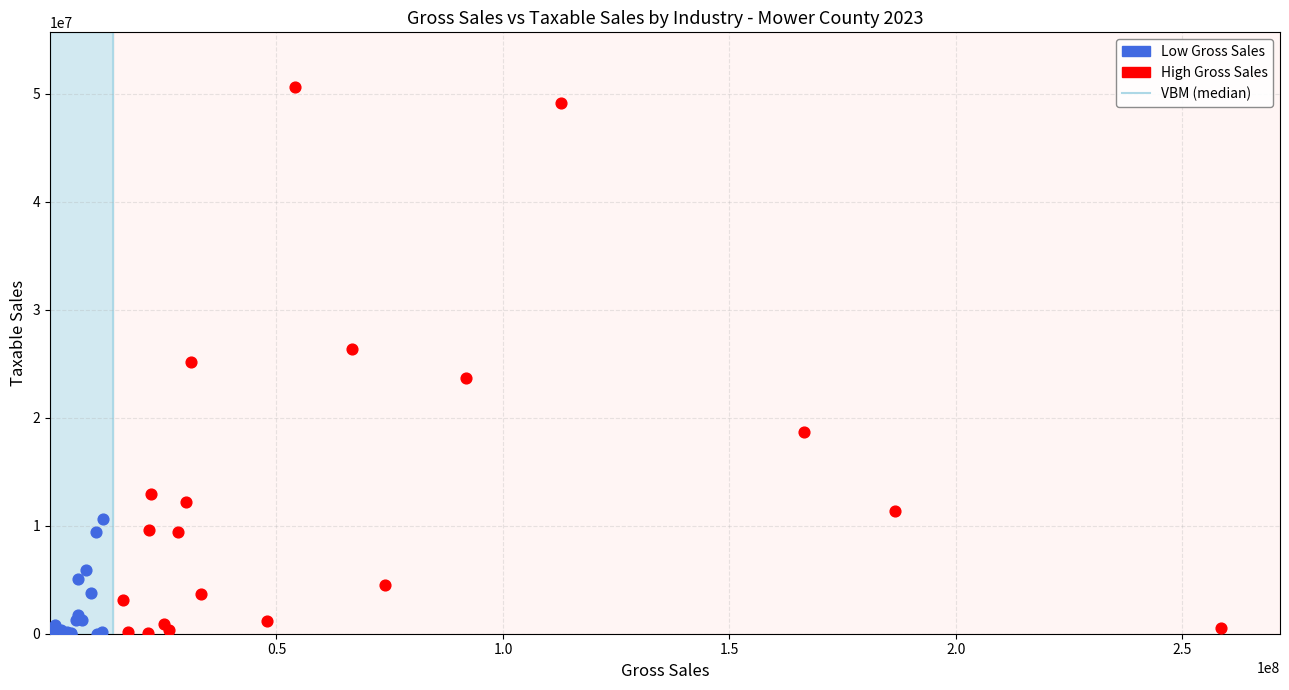

Which series has the widest spread of Y values?

High Gross Sales